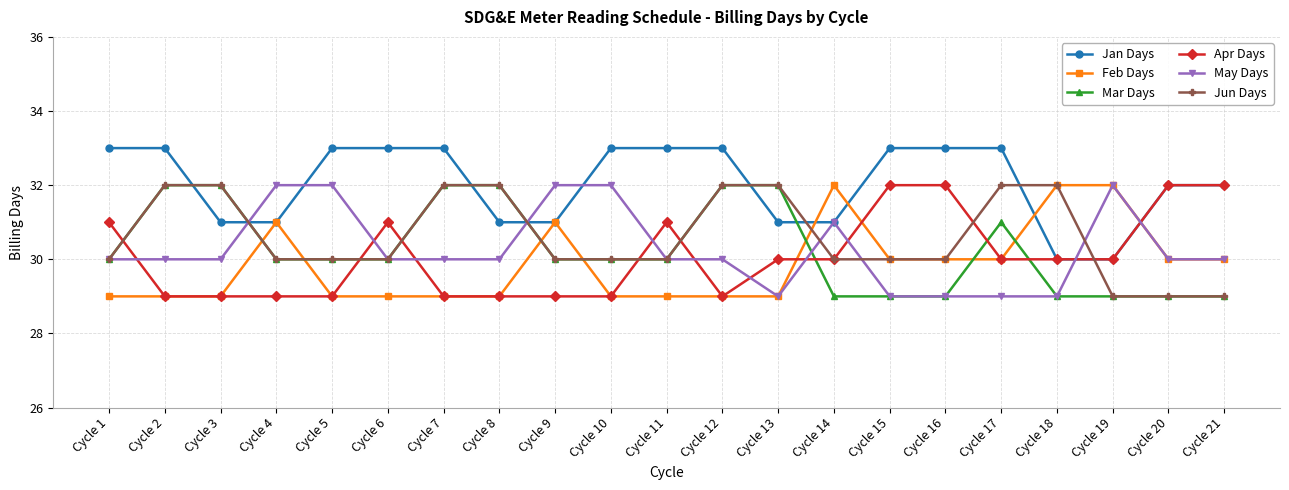

Where does the Apr Days series first go above 30?

Cycle 1